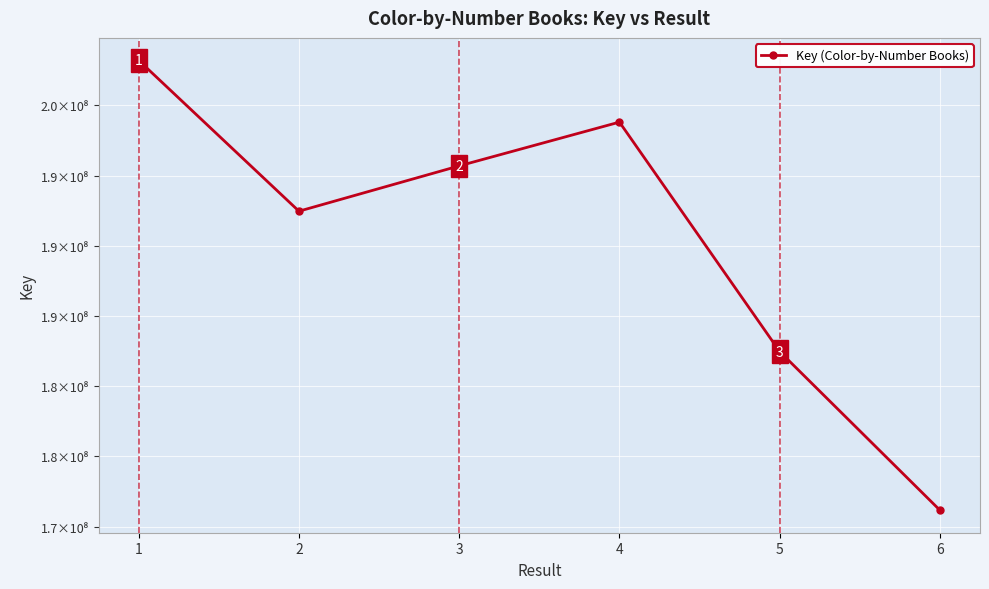

Is this an area chart (filled region under the line)?

No